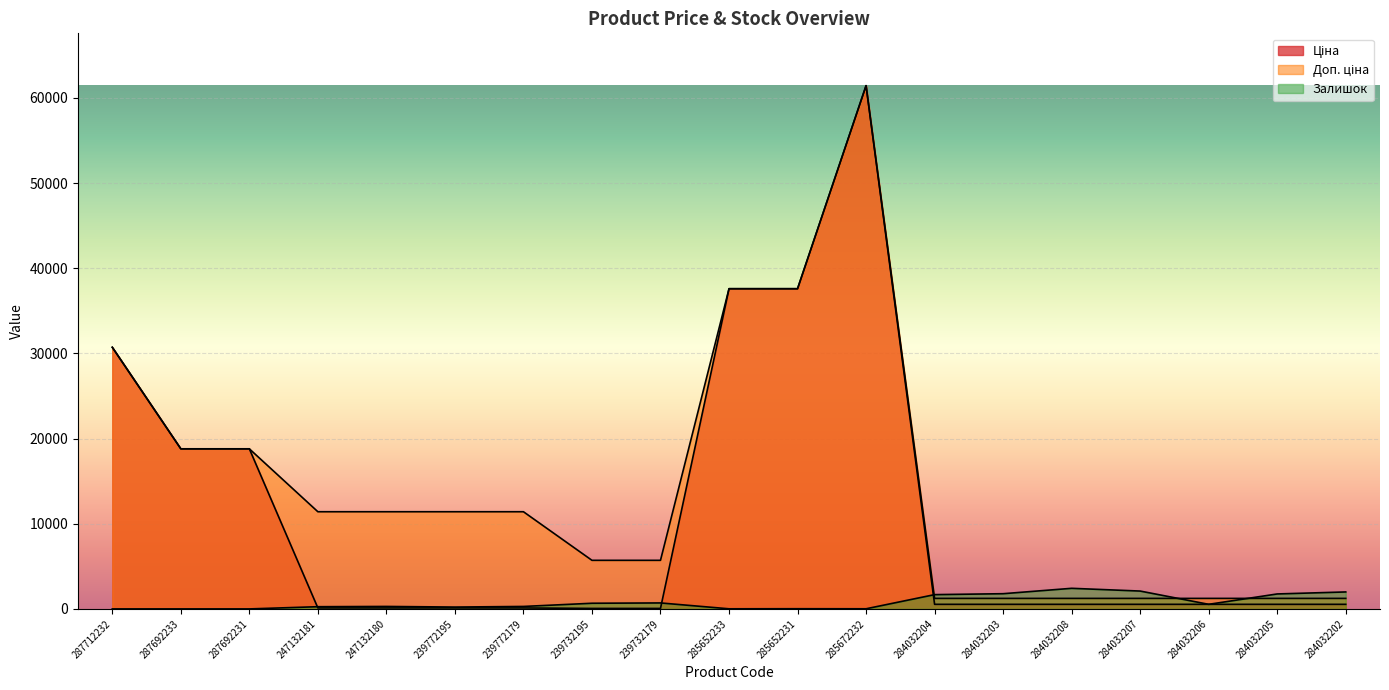

List the series in order of their peak value, highest first.

Ціна, Доп. ціна, Залишок